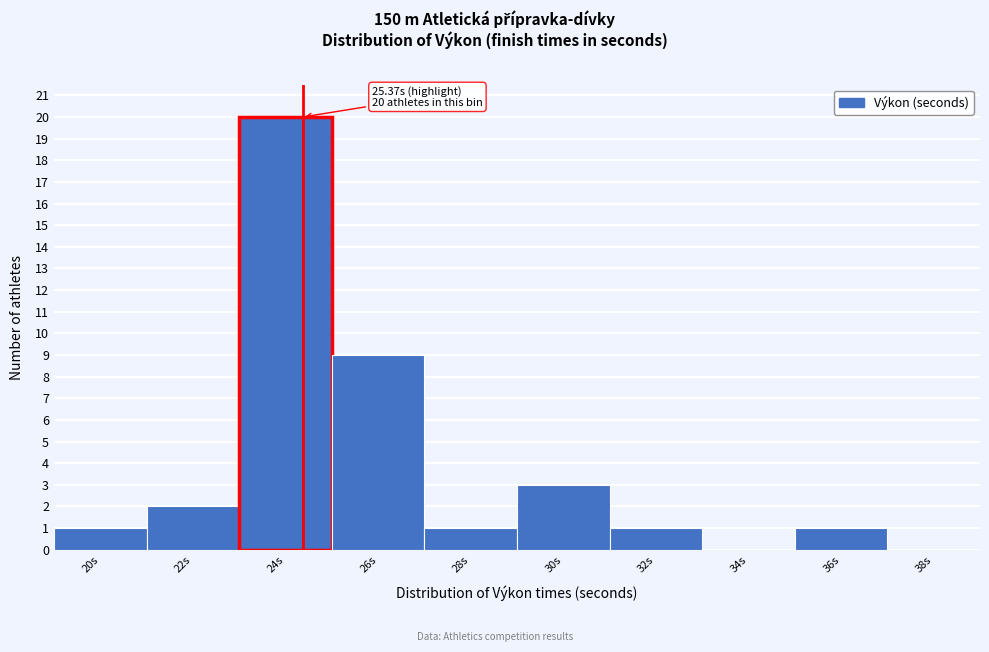

Reading left to right, list all the values displayed in this chart.

20s=1	22s=2	24s=20	26s=9	28s=1	30s=3	32s=1	34s=0	36s=1	38s=0